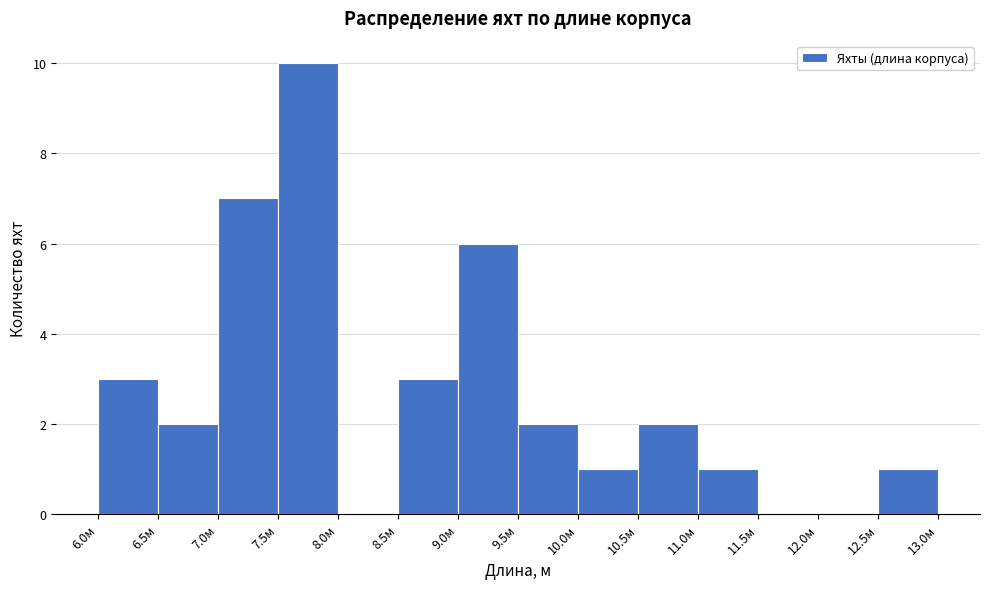

Reading left to right, transcribe this chart: for each bar, give the range it covers on the x-axis and its height. The values are not printed on the chart, so give them approximately, as read against the axis.

6.0 to 6.5: 3
6.5 to 7.0: 2
7.0 to 7.5: 7
7.5 to 8.0: 10
8.0 to 8.5: 0
8.5 to 9.0: 3
9.0 to 9.5: 6
9.5 to 10.0: 2
10.0 to 10.5: 1
10.5 to 11.0: 2
11.0 to 11.5: 1
11.5 to 12.0: 0
12.0 to 12.5: 0
12.5 to 13.0: 1